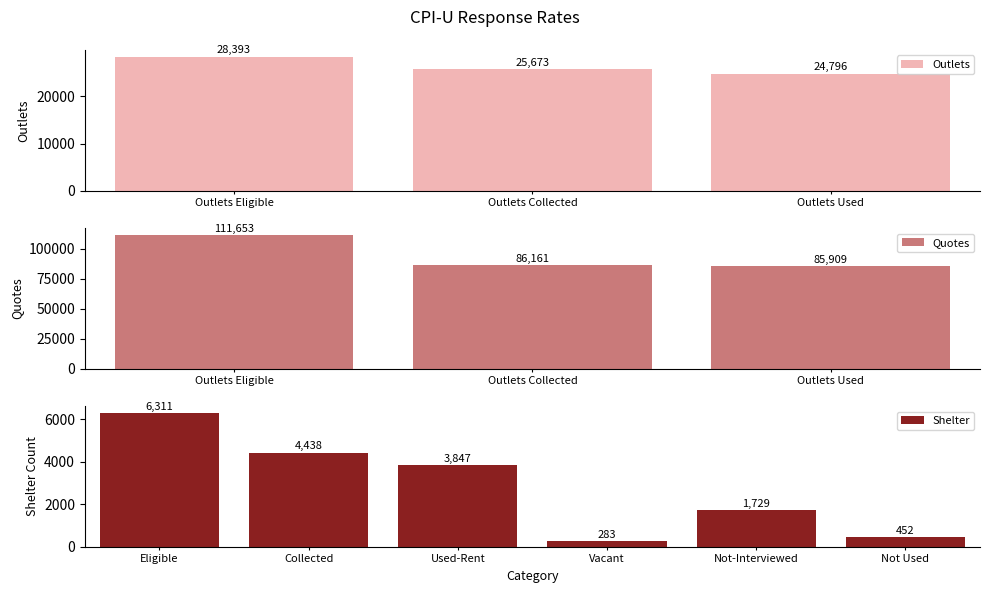

How many data points in Quotes are less than 86161?

1